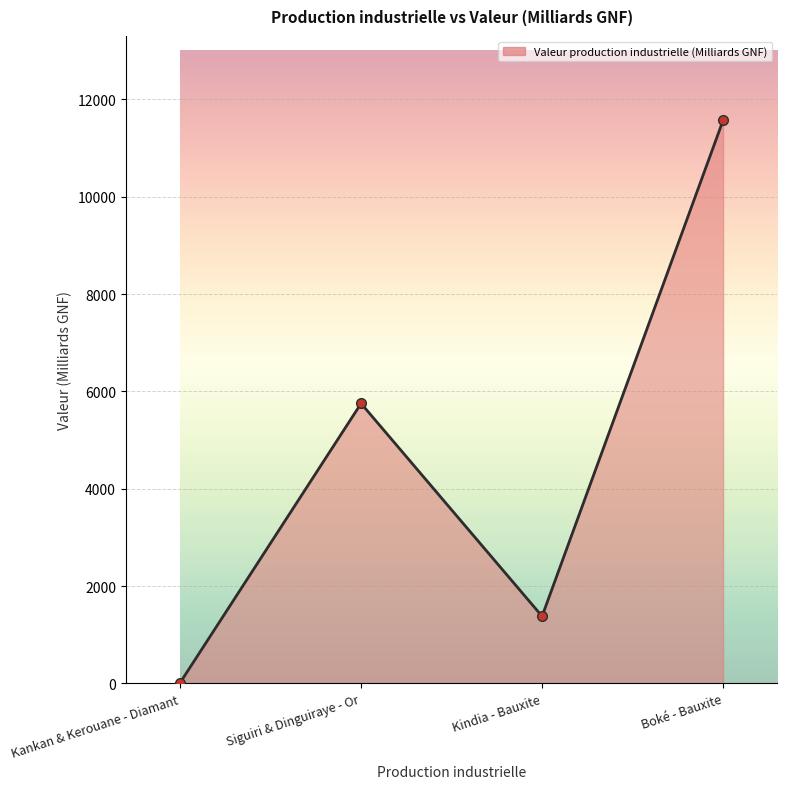

What is the approximate value at Siguiri & Dinguiraye - Or?

5751.7